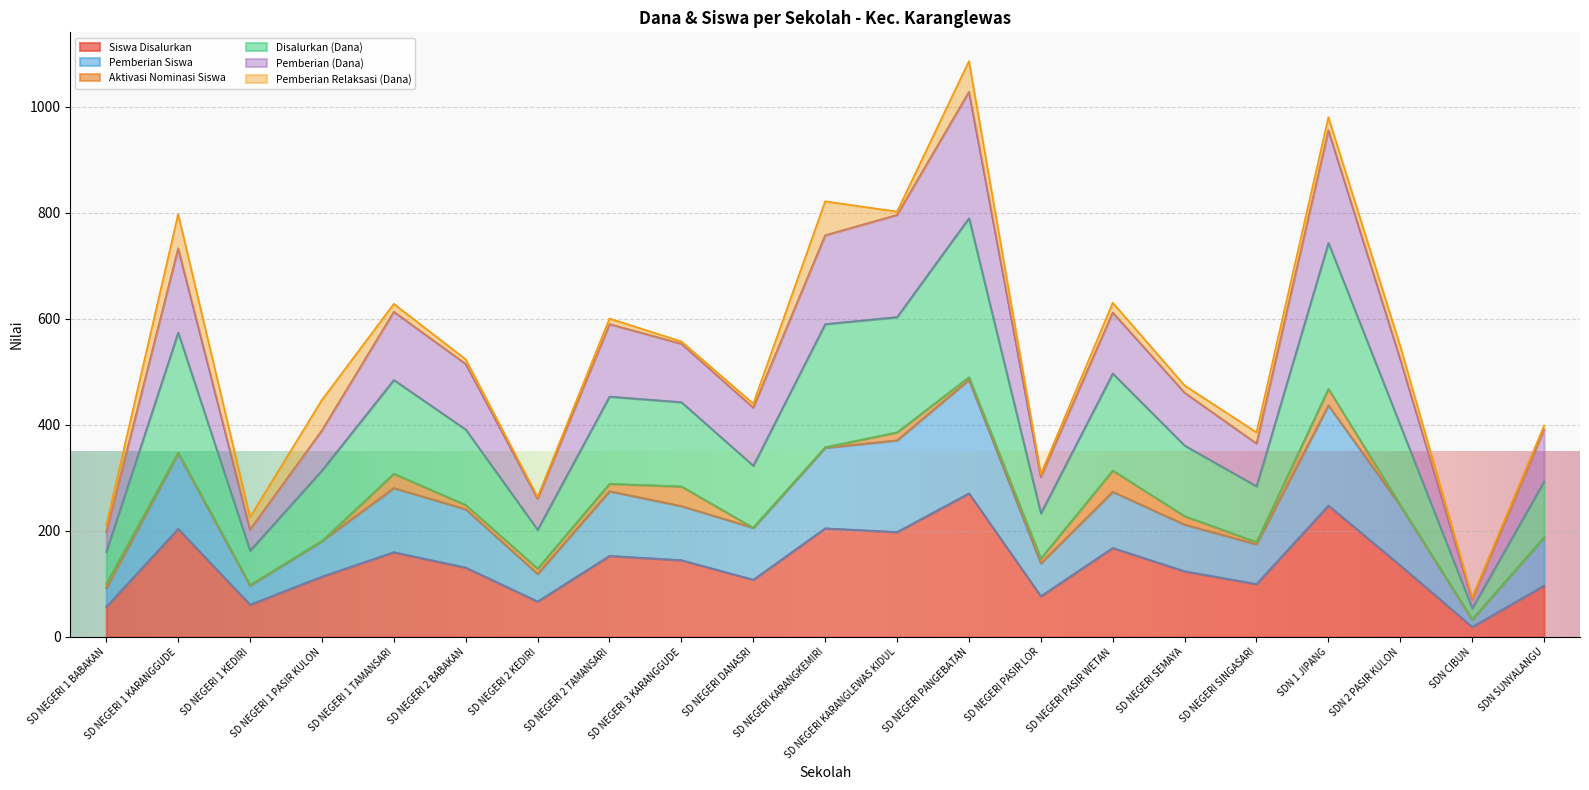

What is the difference between the highest and lowest values at SD NEGERI PASIR LOR?

229.9